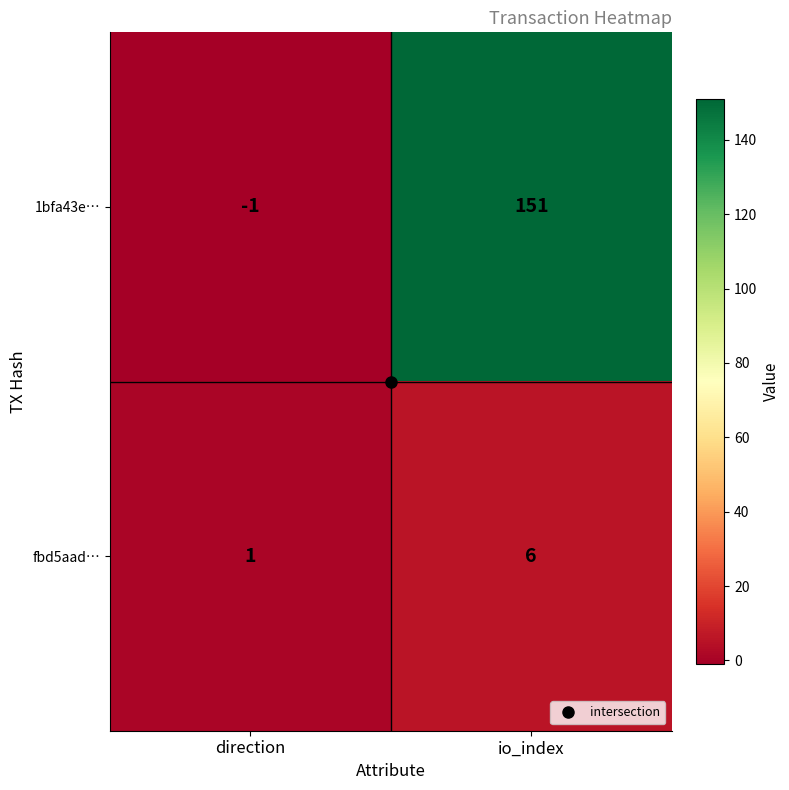

Rank the series by their average value, from lowest to highest.

fbd5aad…, 1bfa43e…